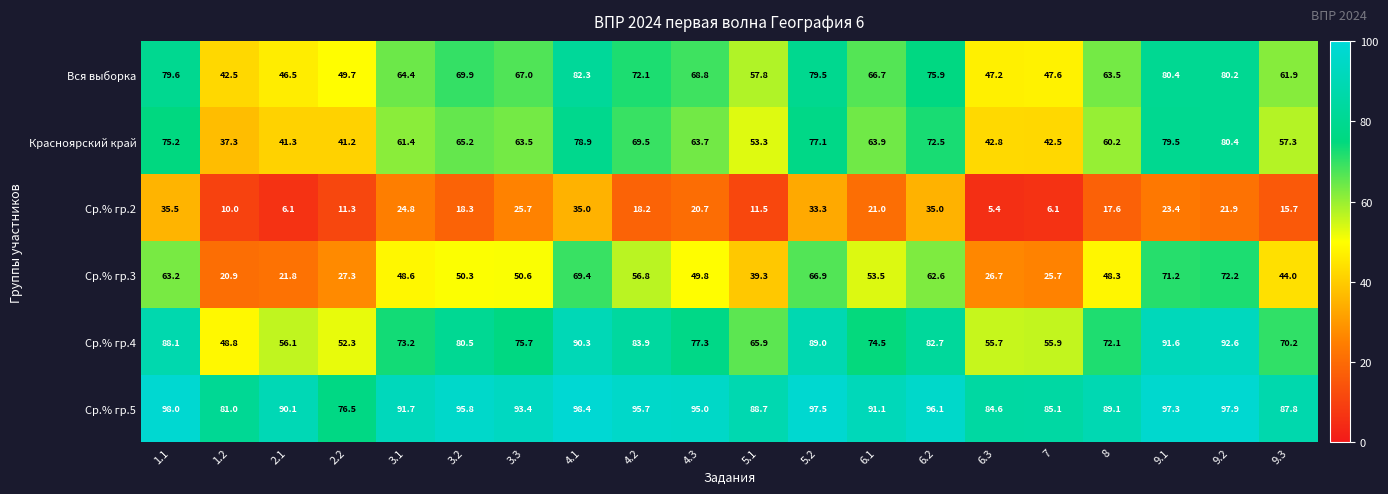

At how many categories does at least one series exceed 69?

20